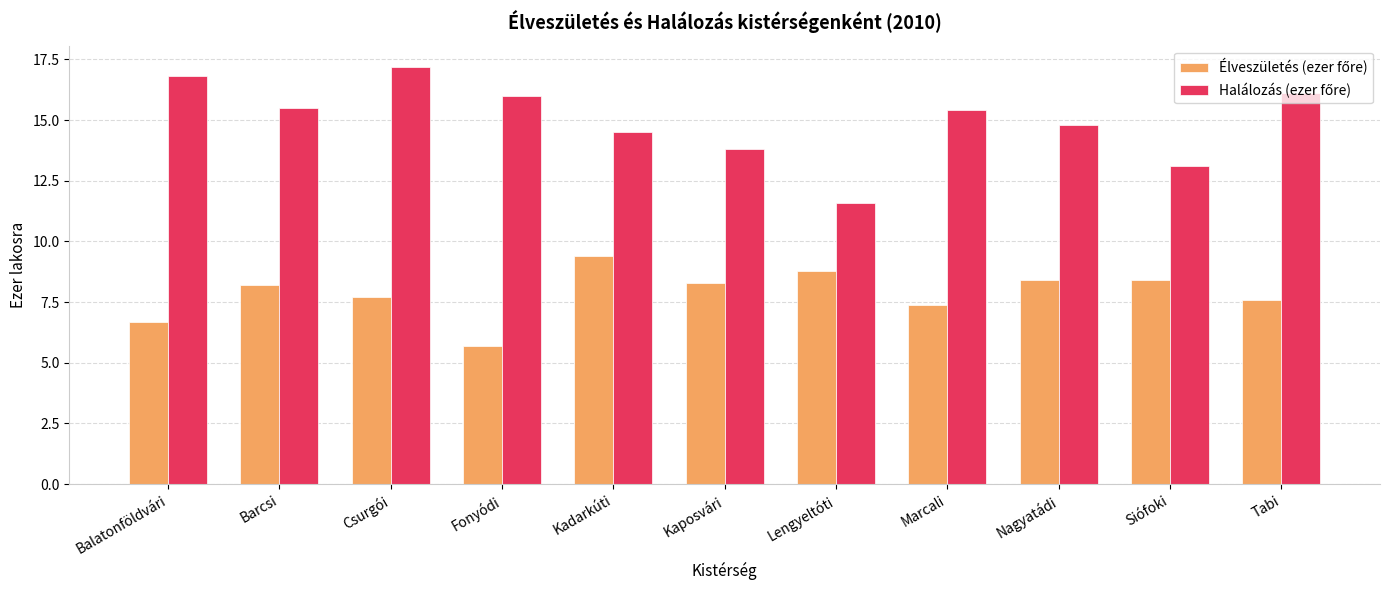

What is the spread (max minus min) of values at Fonyódi?

10.3